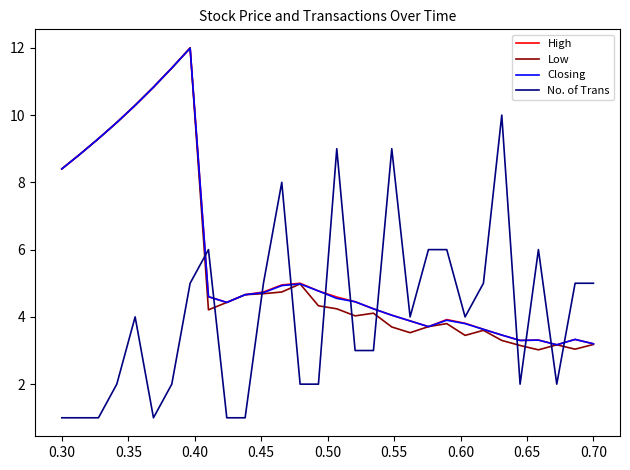

What is the highest value of the Closing series?

12.0